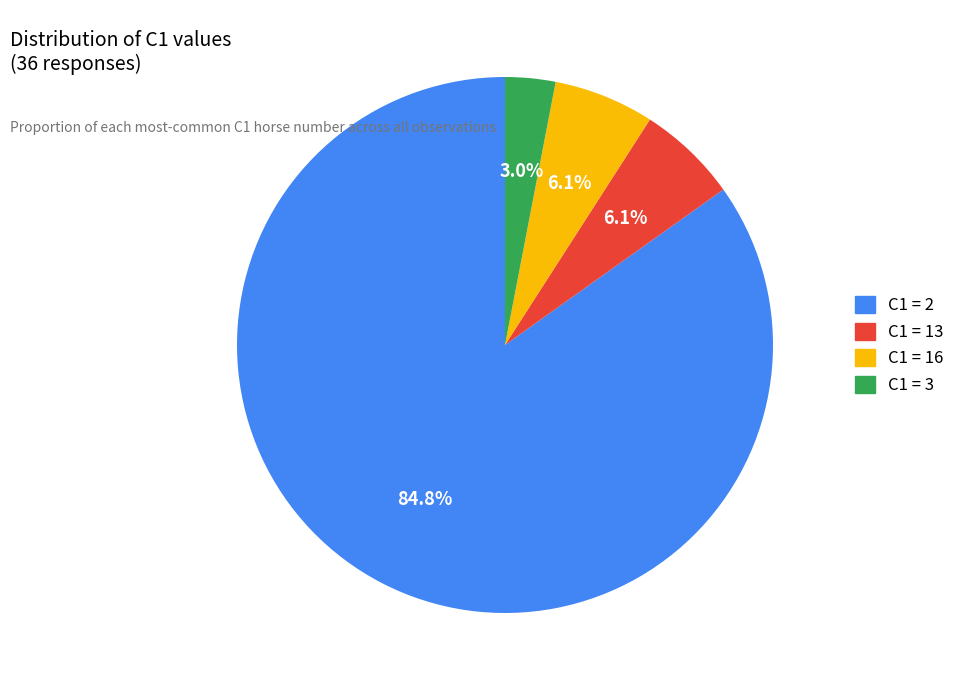

Is there a majority slice in this chart?

Yes